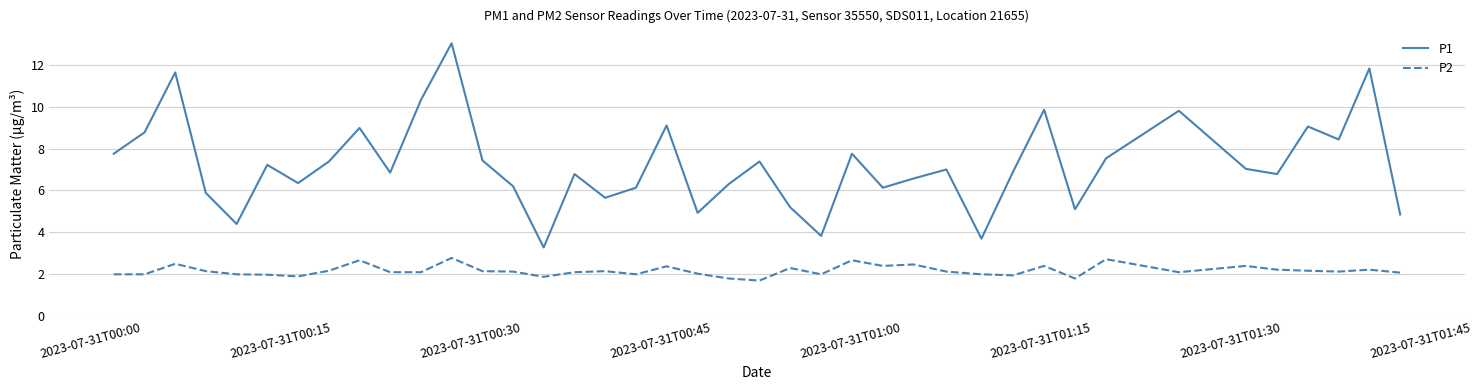

Which series has the largest range (max minus min)?

P1